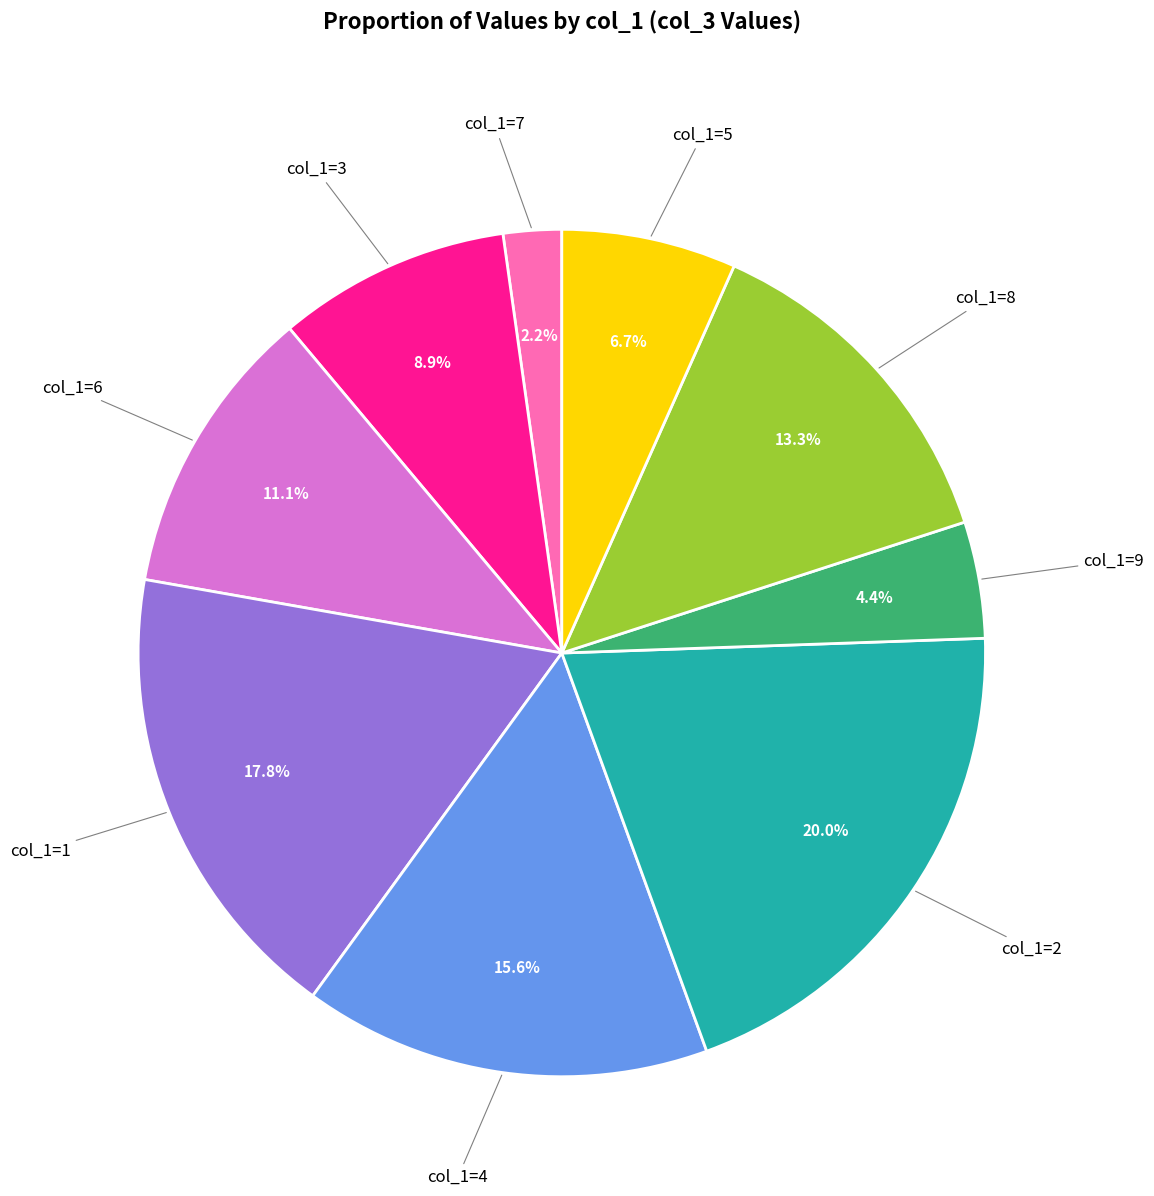

Is there any slice that represents more than half of the pie?

No